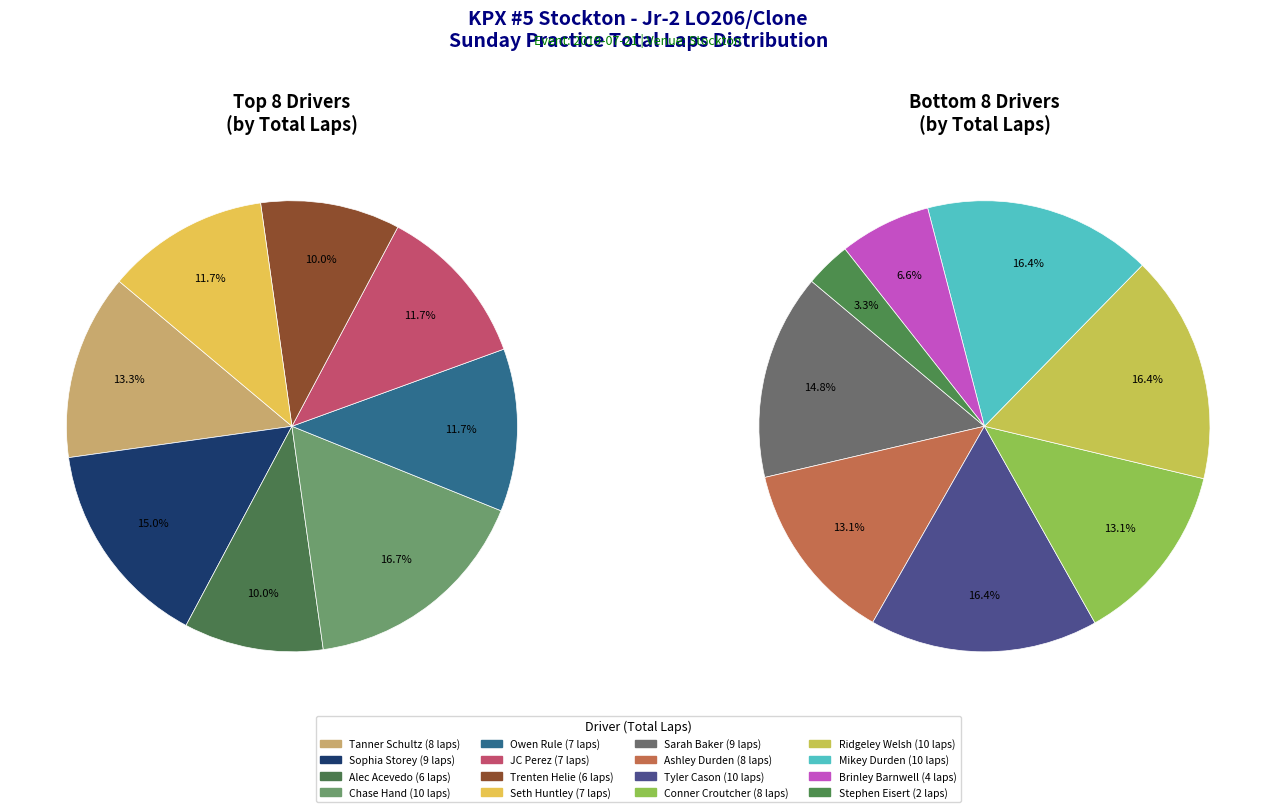

True or false: Tyler Cason accounts for 8% of the total.

True